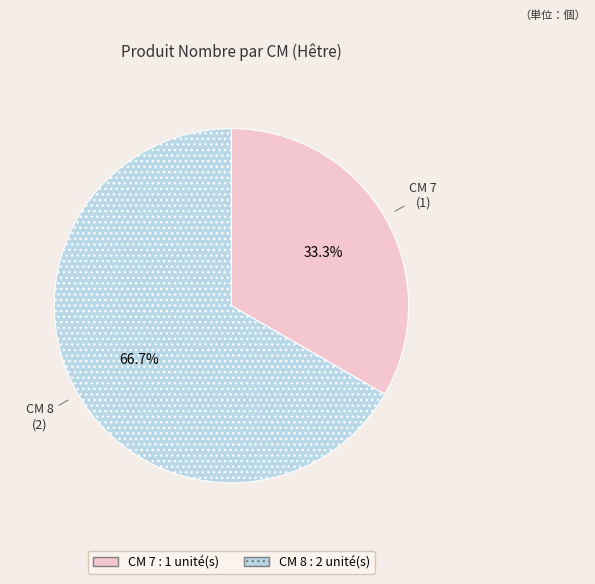

Is there a majority slice in this chart?

Yes